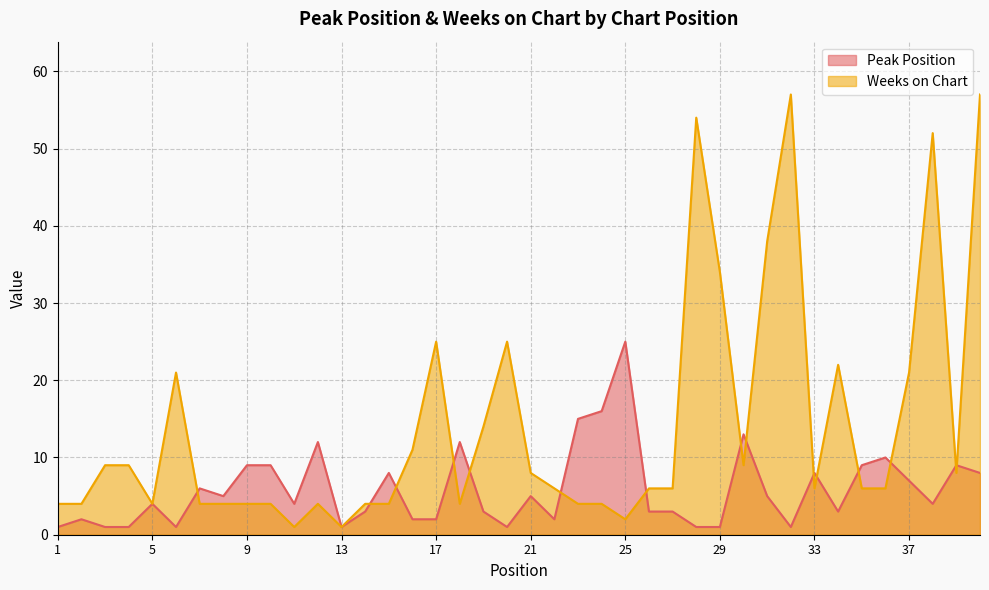

What is the difference between the second highest and second lowest values in the Peak Position series?

15